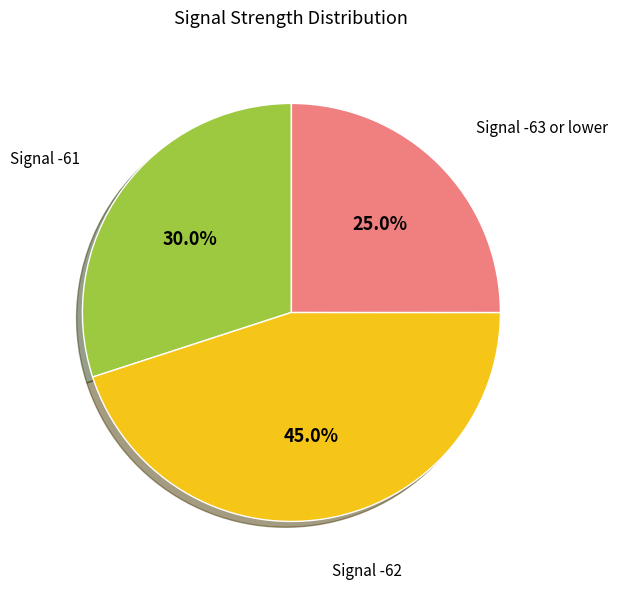

Does any single category account for the majority?

No